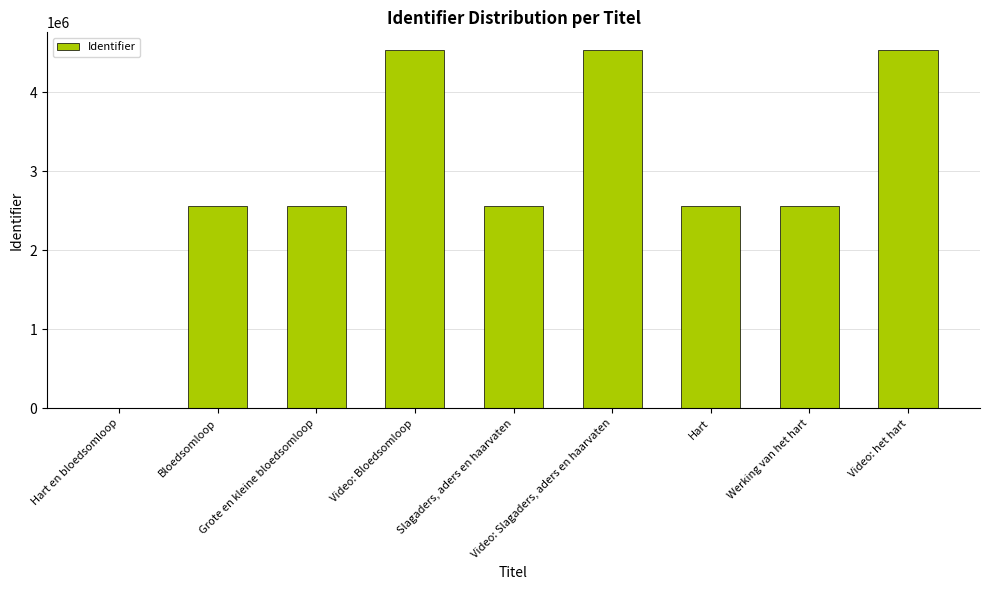

What is the greatest value displayed?

4535465